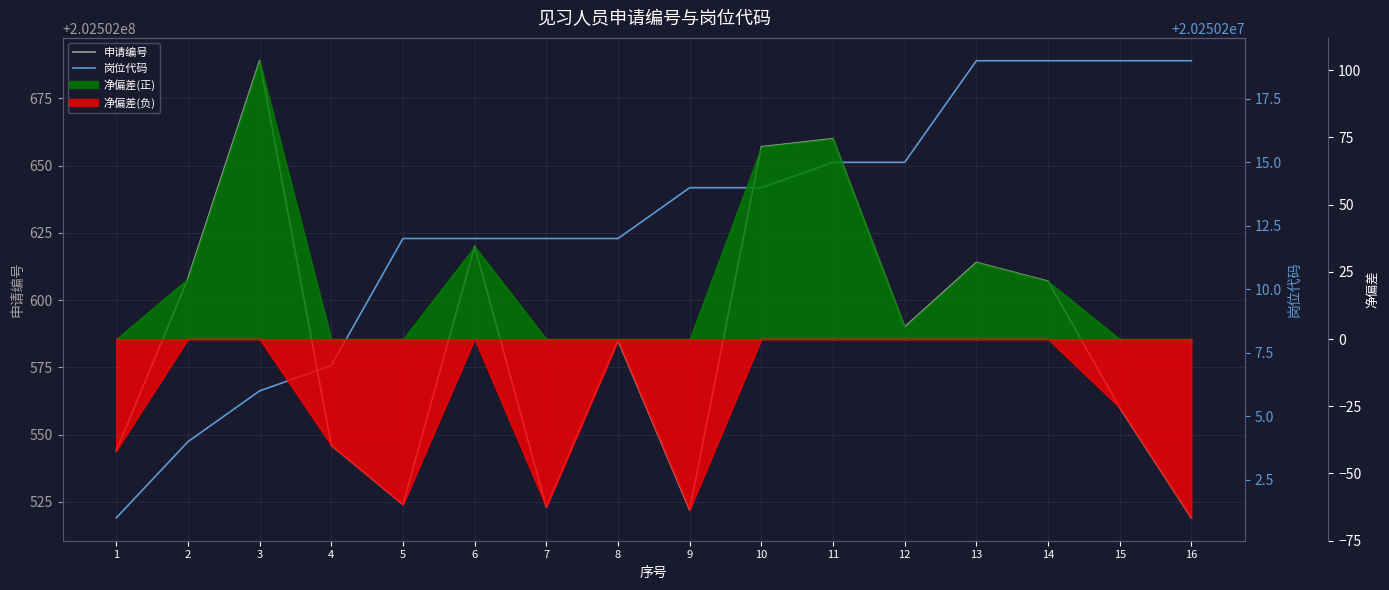

What is the value of the 申请编号 point at the 14th from the left?

202502607